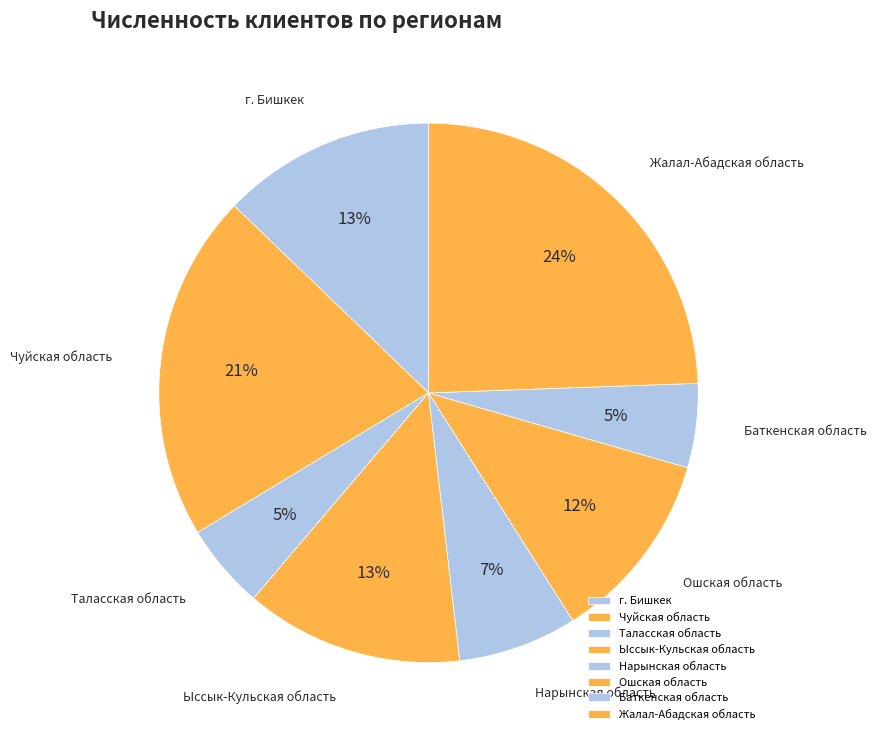

How many segments does this pie chart have?

8